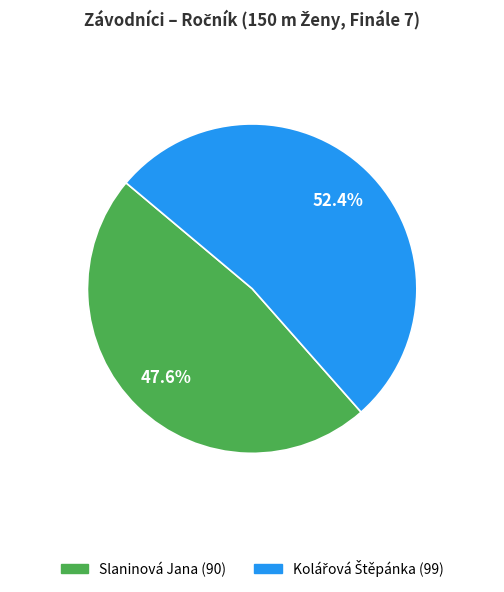

What is the smallest slice in the pie chart?

Slaninová Jana